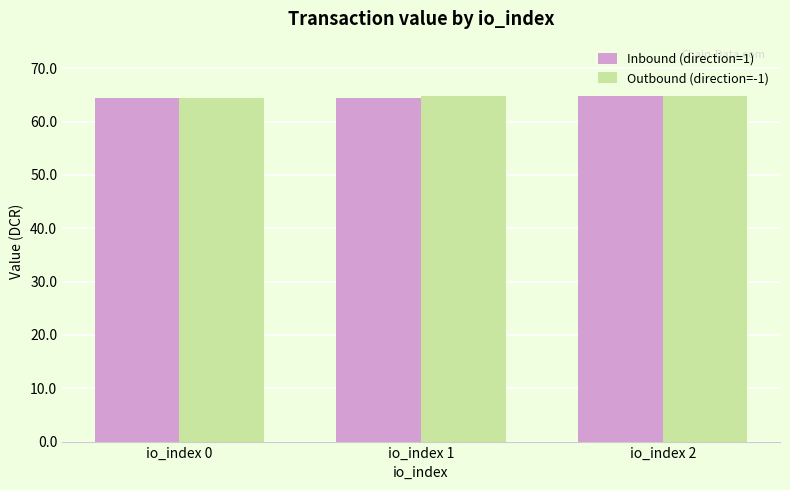

Reading left to right, list all the values displayed in this chart.

Inbound (direction=1): 64.5	64.5	64.9
Outbound (direction=-1): 64.5	64.9	64.9